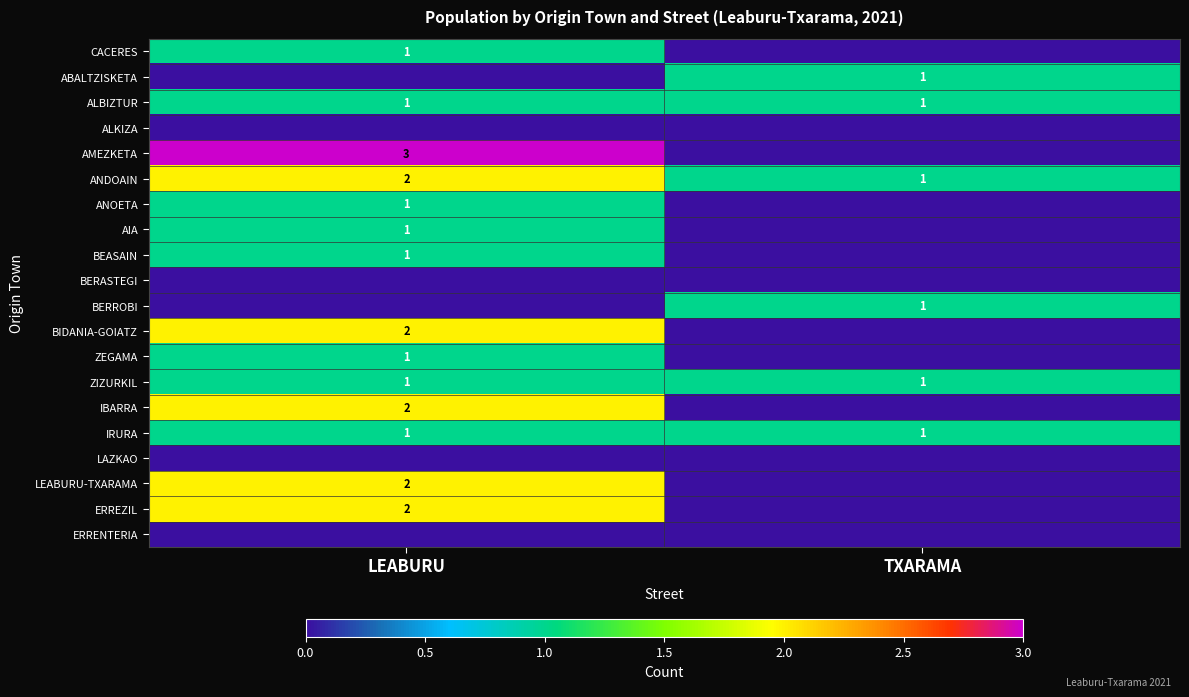

What is the greatest value displayed?

3